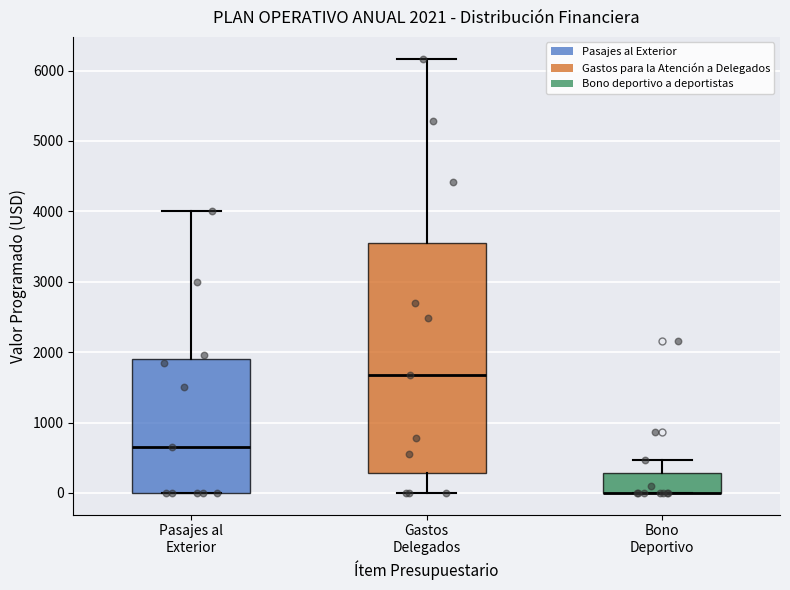

Which box is the tallest, from its lower edge to its upper edge?

Gastos Delegados